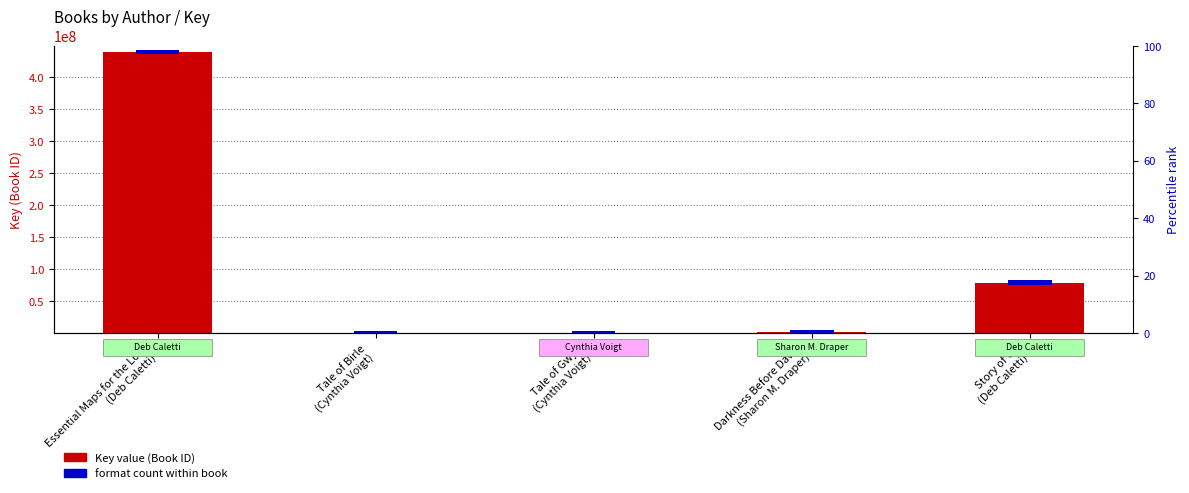

What is the sum of all values?

519747558.1